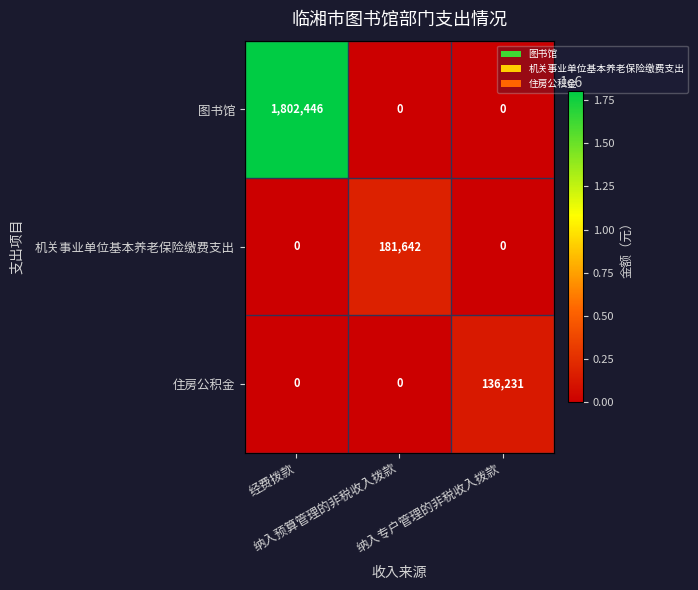

What is the sum of all 图书馆 values?

1802446